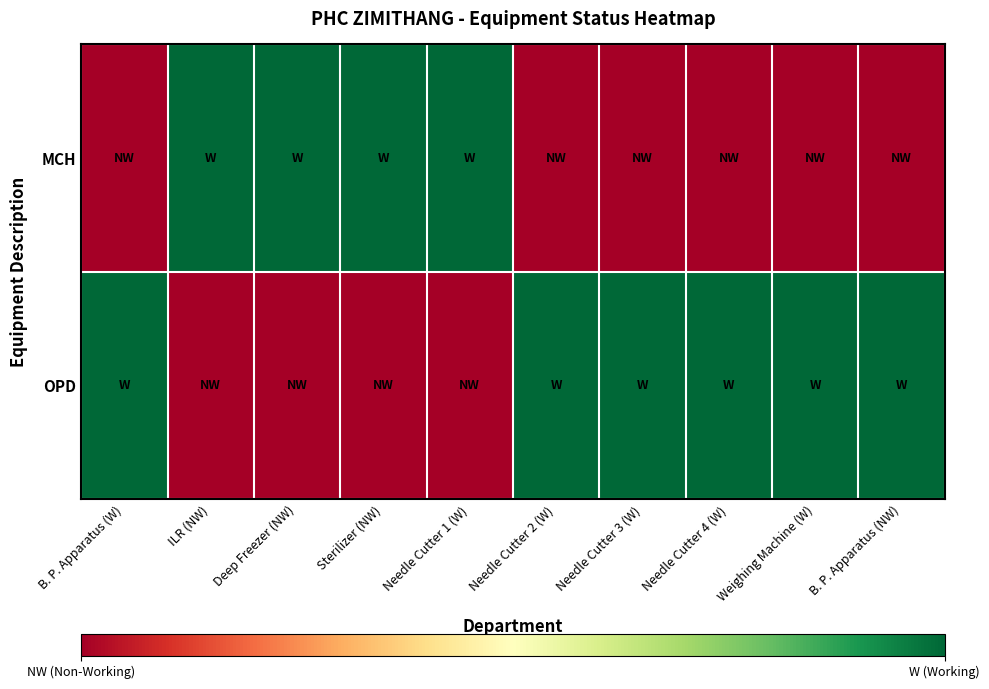

What is the spread (max minus min) of values at Needle Cutter 4 (W)?

1